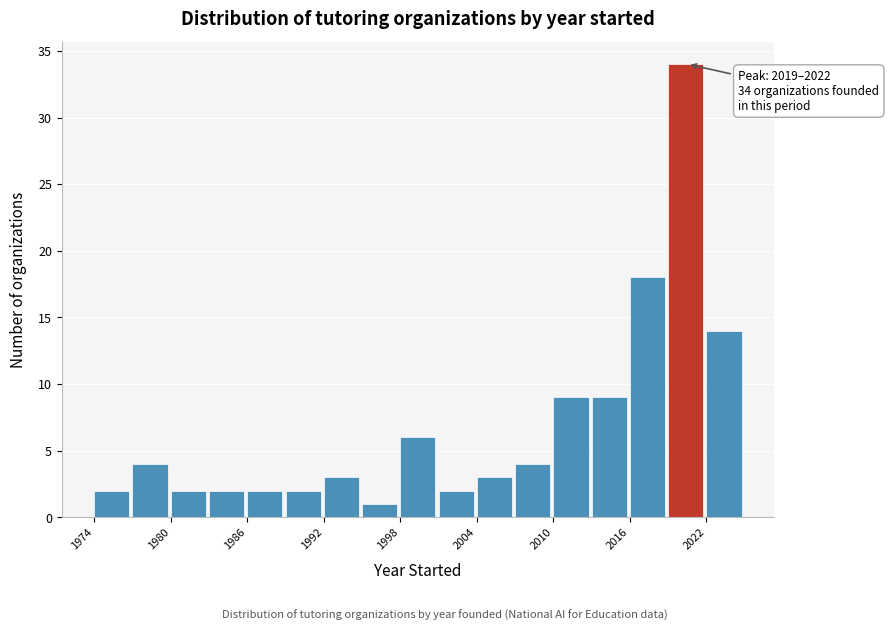

Around what value on the x-axis is the tallest bar? Give the approximate position of its centre, as read against the axis.

2020